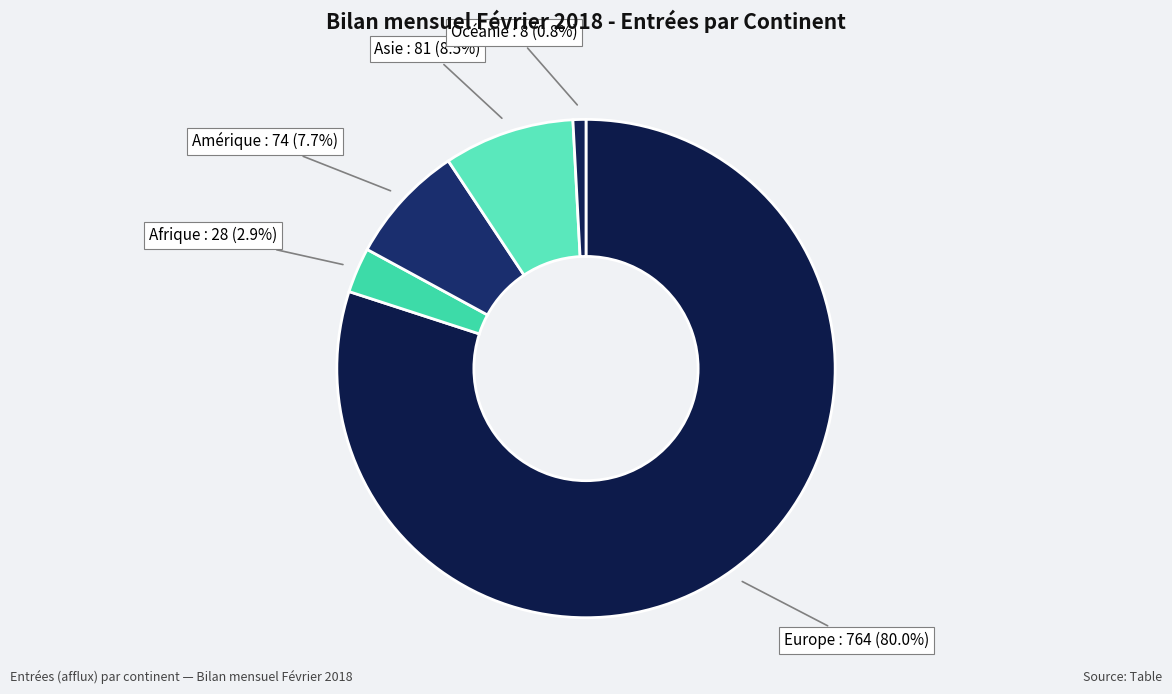

What is the majority slice?

Europe